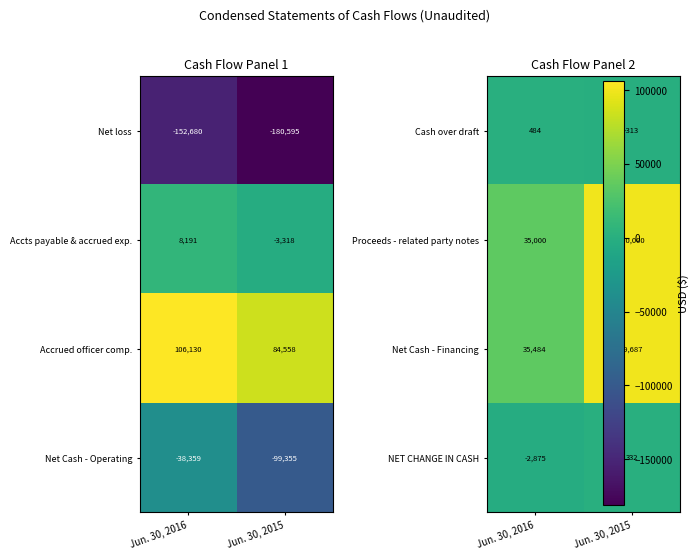

Which category has the lowest value in the Accrued officer comp. series?

Jun. 30, 2015